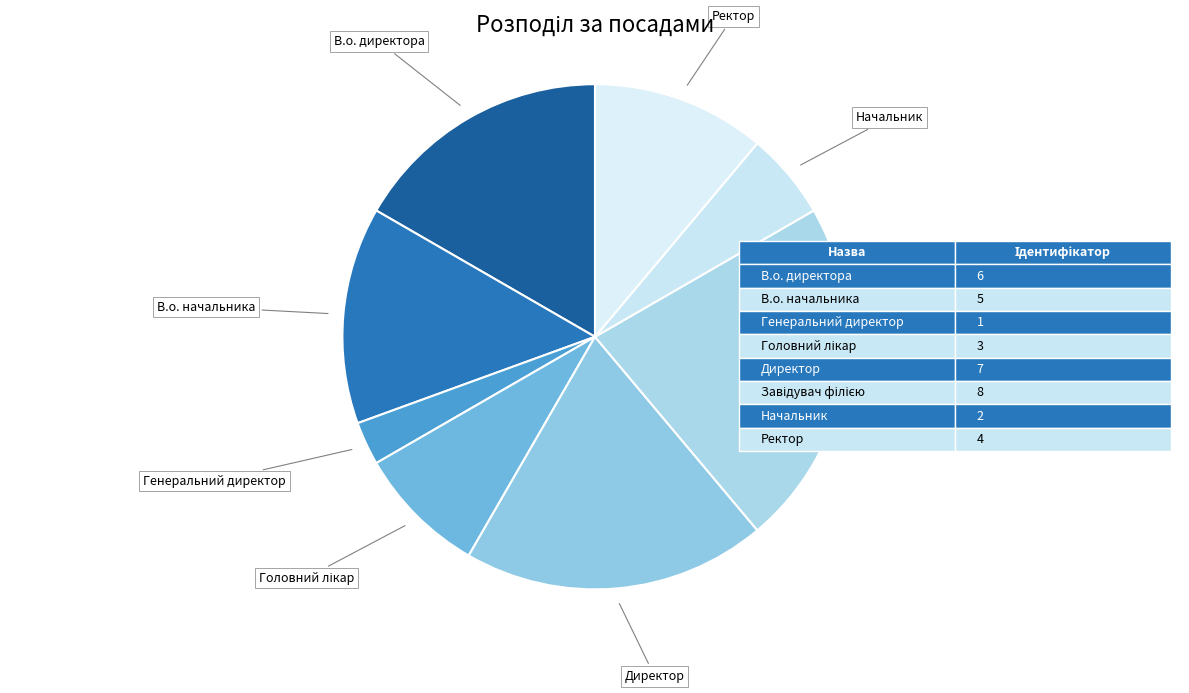

How many segments does this pie chart have?

8